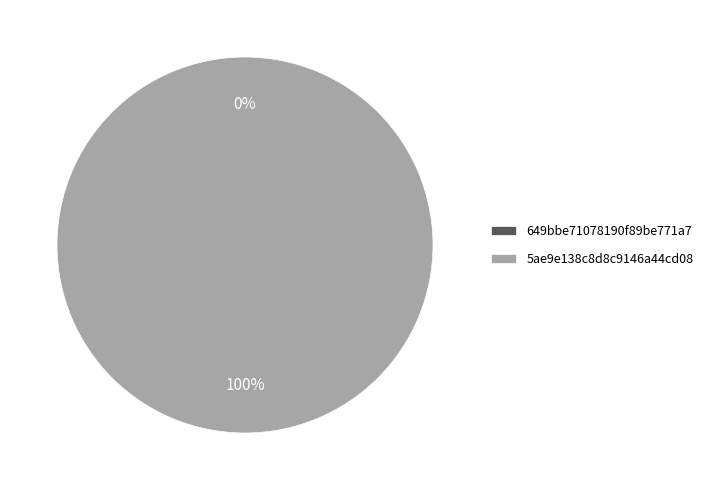

What percentage is the 5ae9e138c8d8c9146a44cd08 slice, to the nearest percent?

100%